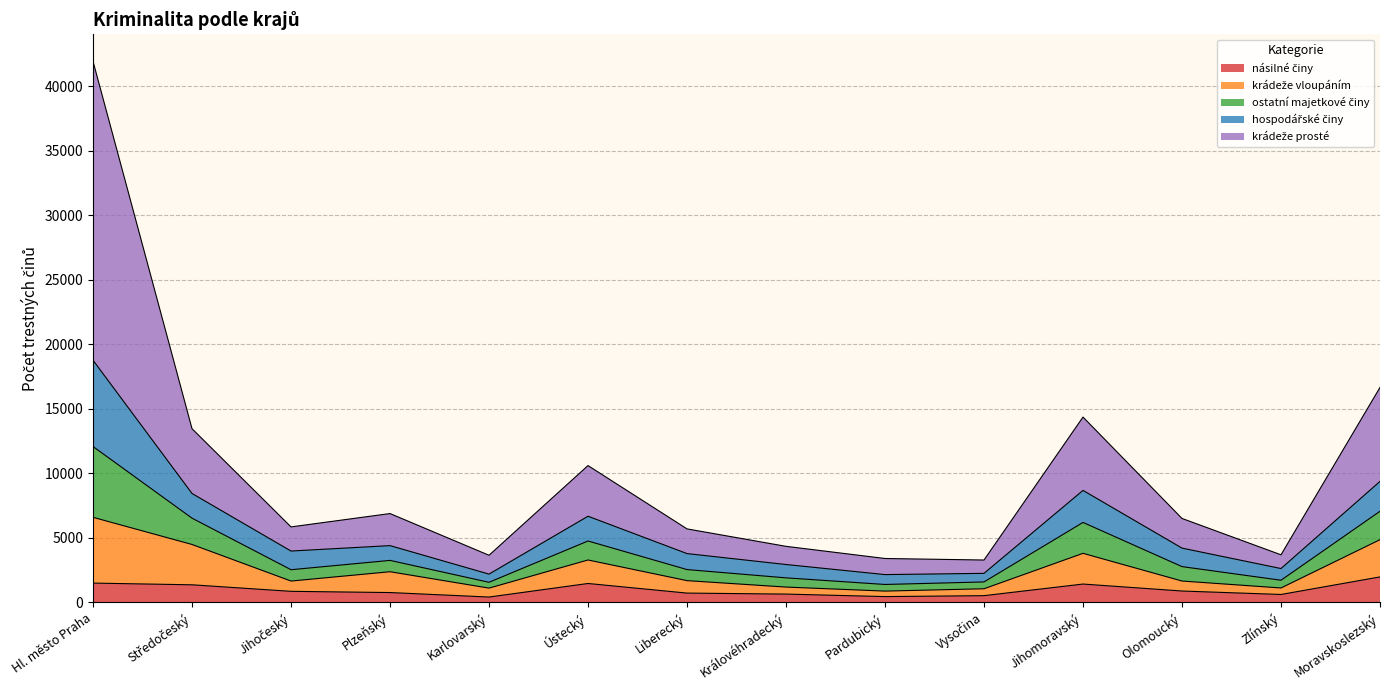

At which category does násilné činy reach its first local peak?

Ústecký